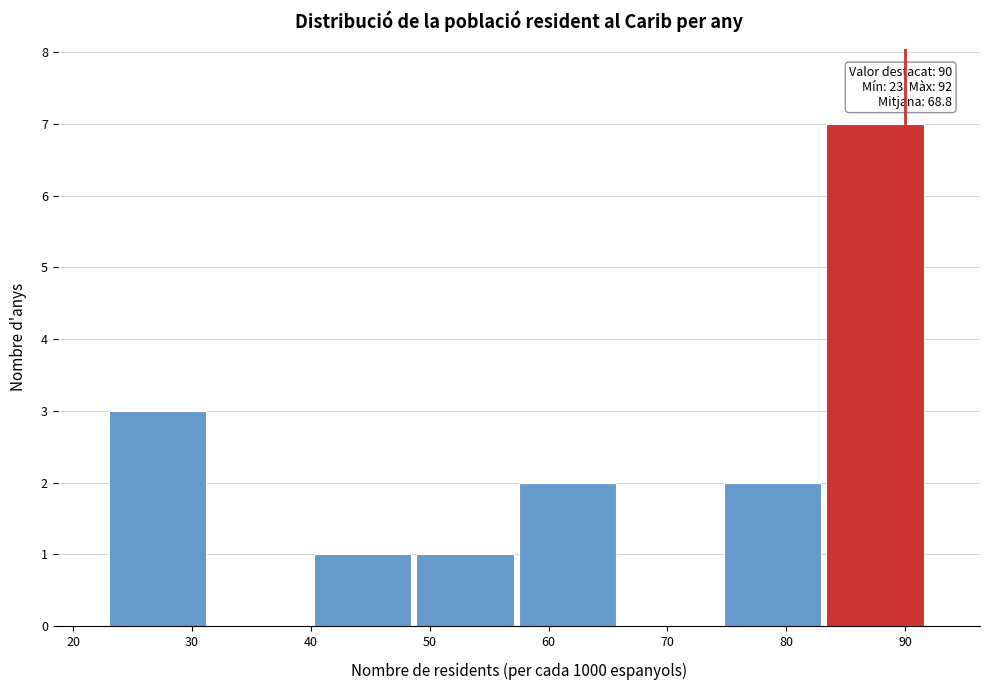

Which range on the x-axis has the tallest bar?

83 to 92